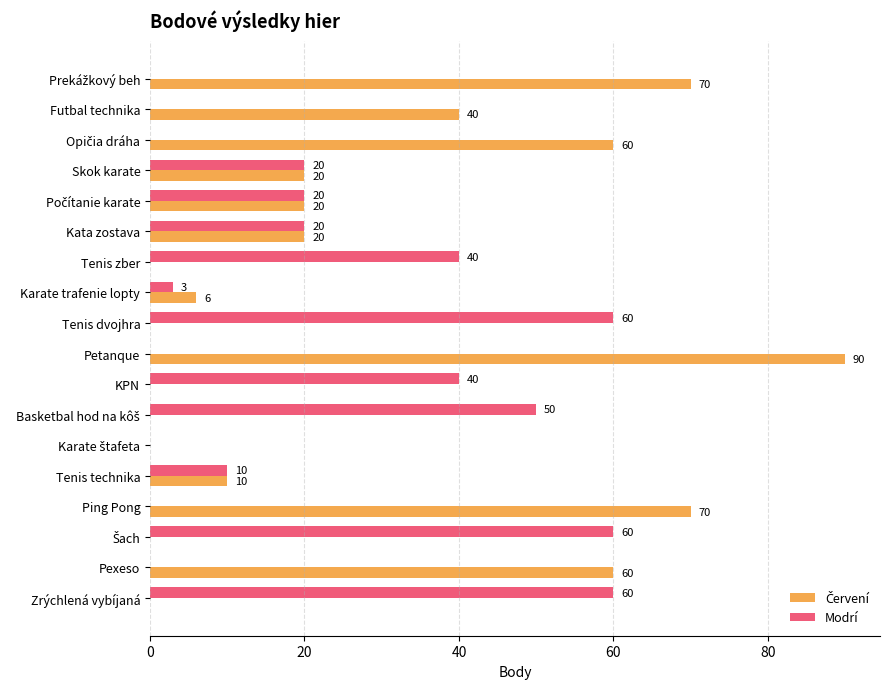

What is the total value across all series at Tenis dvojhra?

60